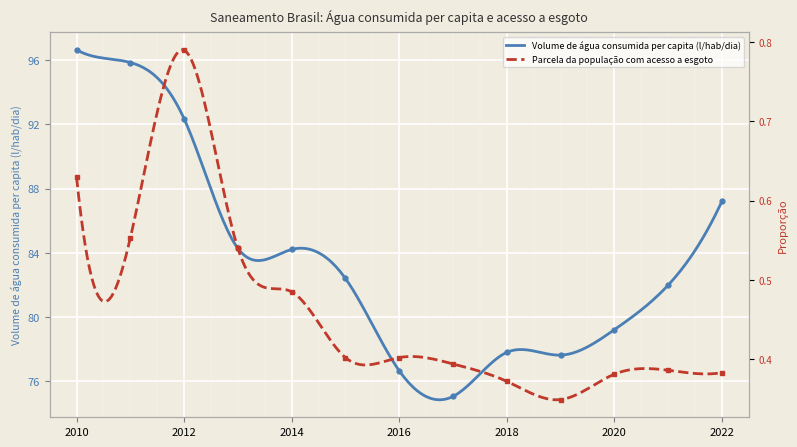

How many categories are shown in the chart?

13